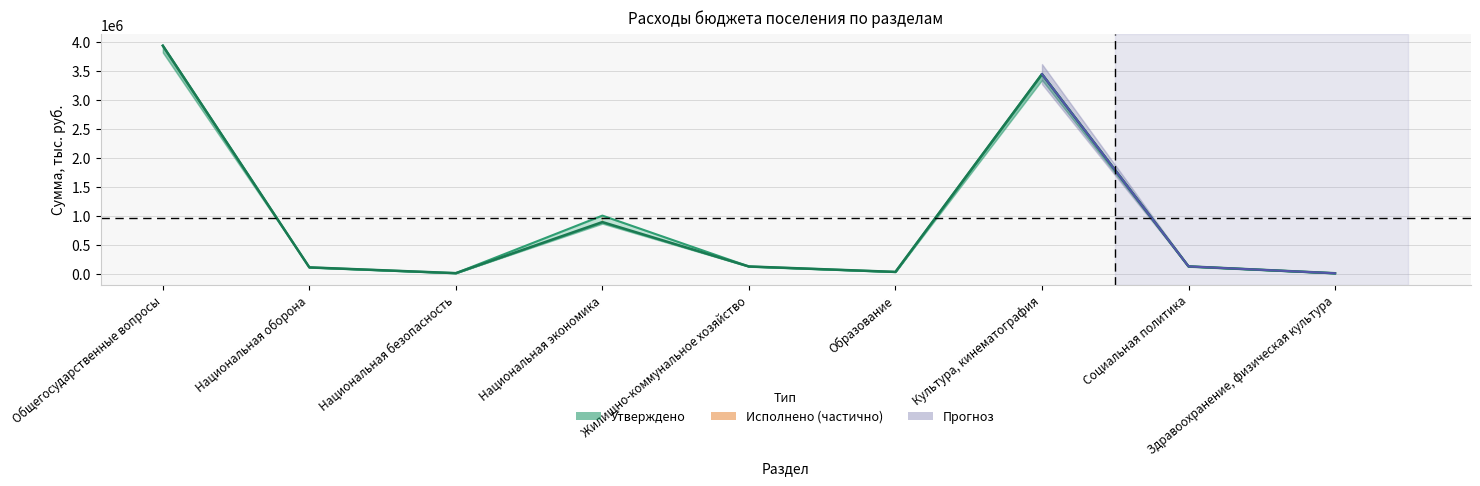

Rank the categories by value from lowest to highest.

Здравоохранение, физическая культура, Национальная безопасность, Образование, Национальная оборона, Жилищно-коммунальное хозяйство, Социальная политика, Национальная экономика, Культура, кинематография, Общегосударственные вопросы